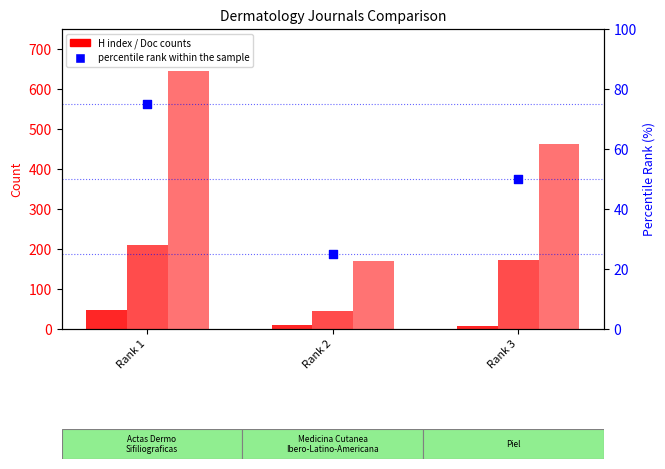

Which series has the widest spread of Y values?

Total Docs. (3years)